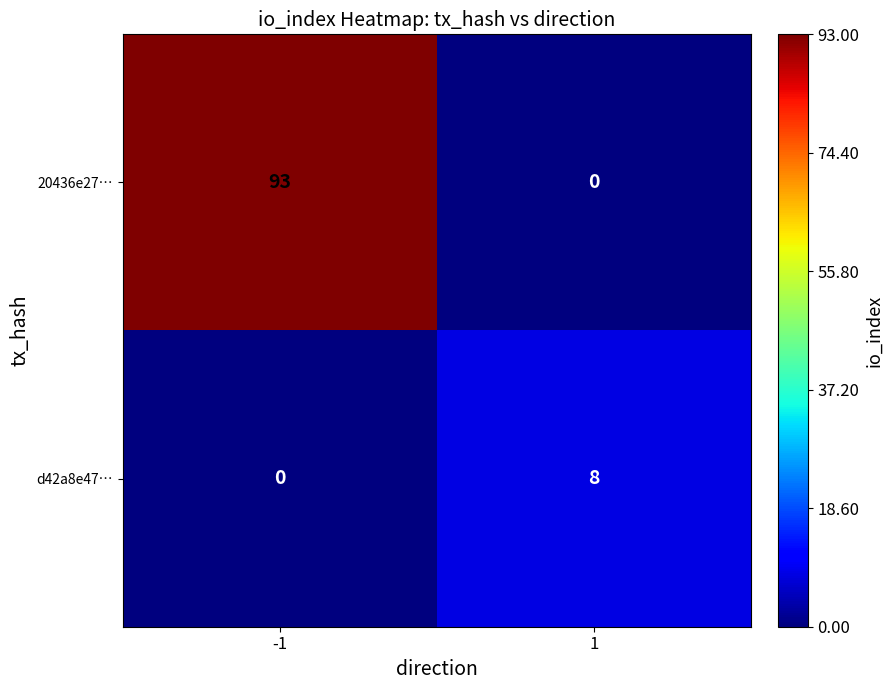

At which category is the sum across all series the highest?

-1